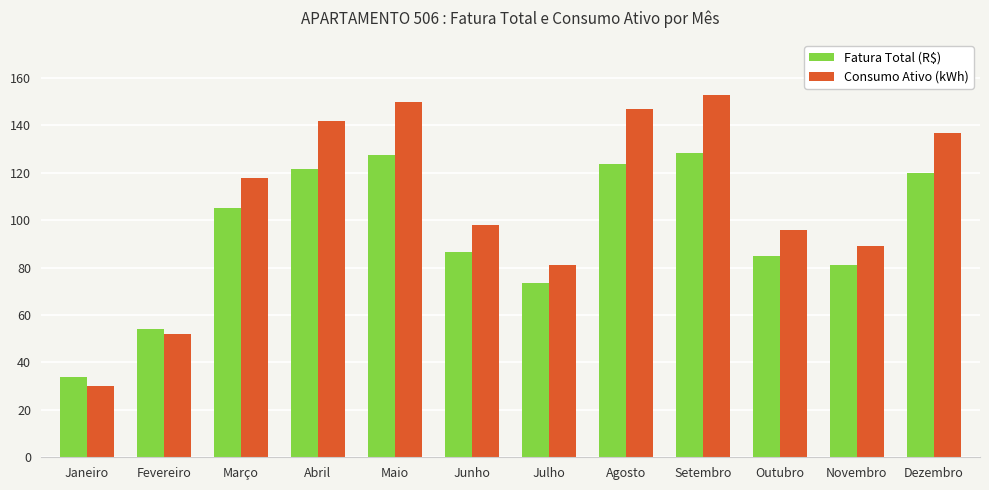

What is the difference between the Consumo Ativo (kWh) values at Janeiro and Maio?

120.0